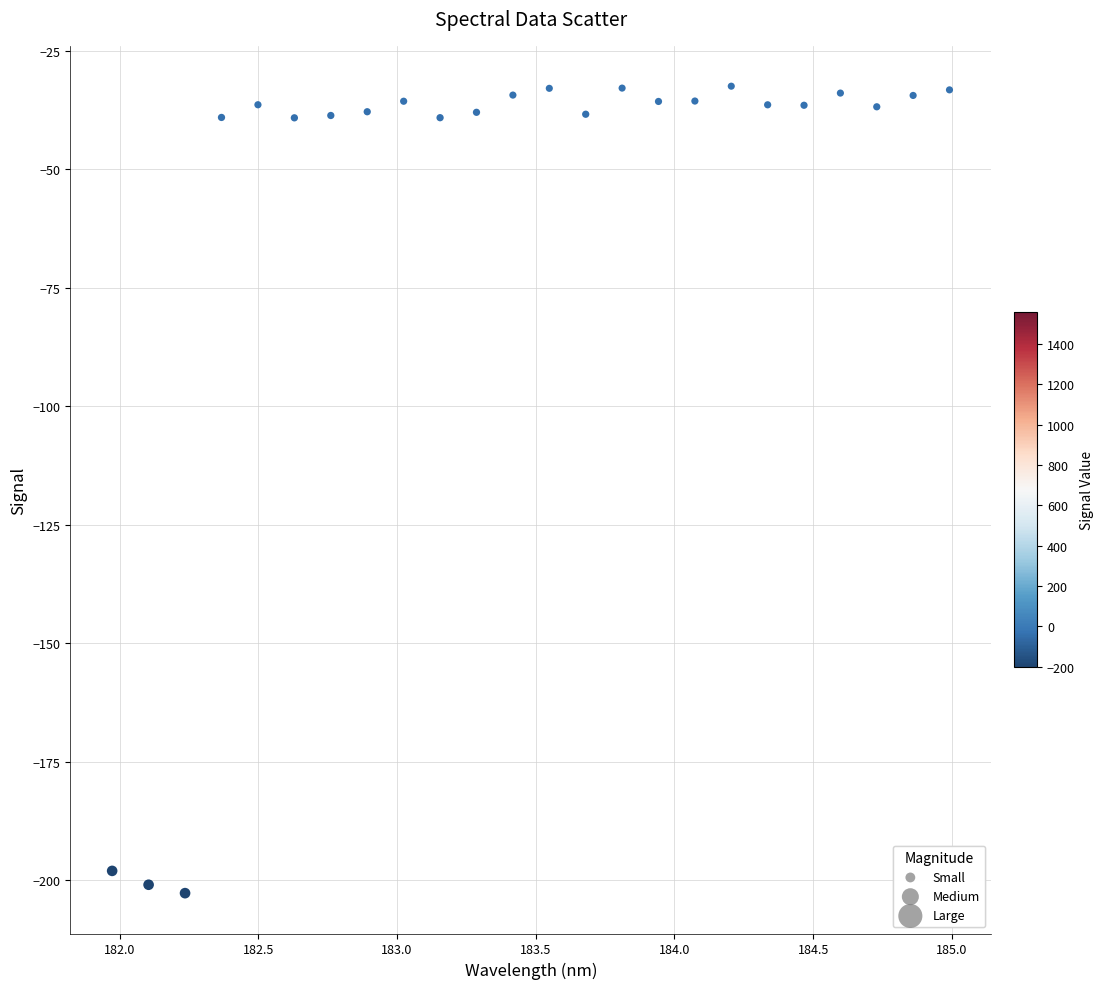

What is the range of Y values (max minus min)?

170.2